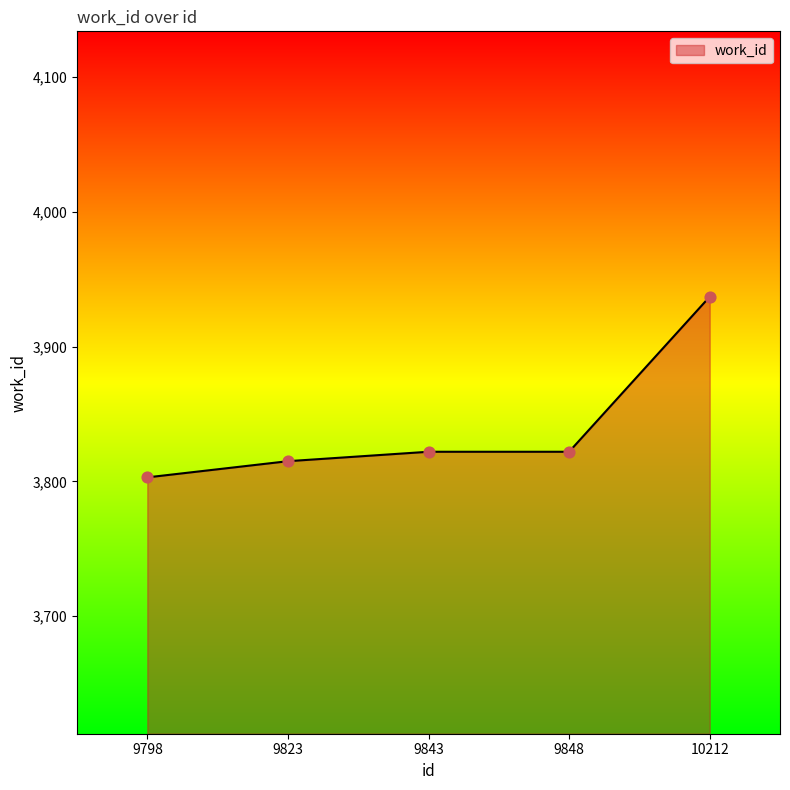

What is the ratio of the value at 9848 to the value at 10212?

1.0